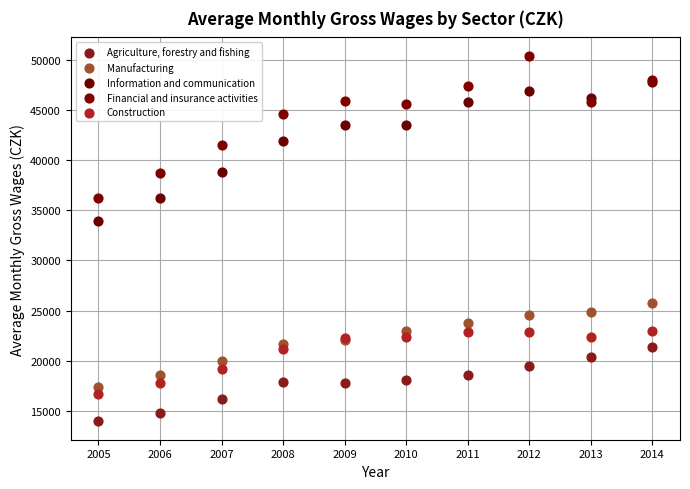

Across all series, what Y value is closest to 32187?

33902